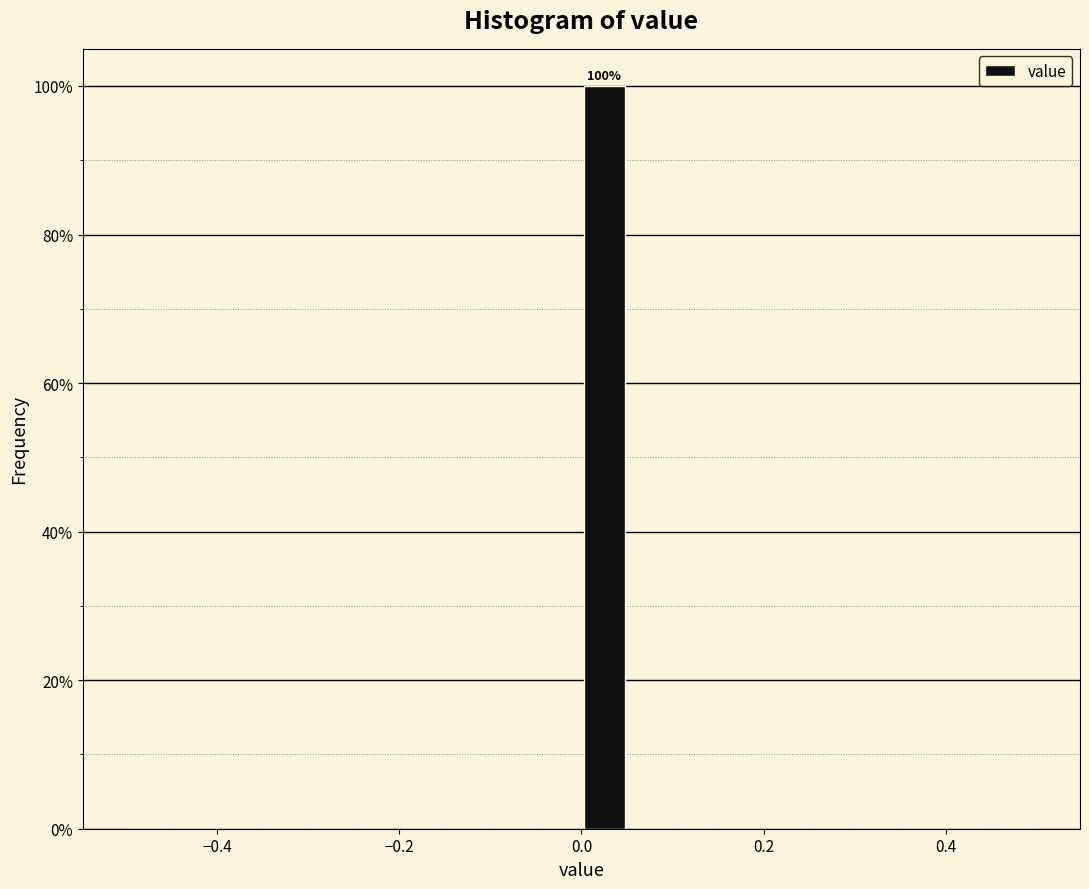

Read against the x-axis, roughly where is the centre of the tallest bar?

0.02